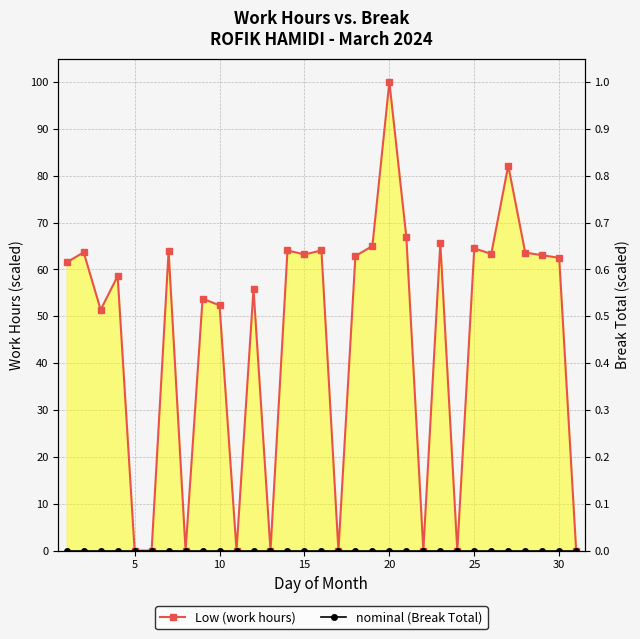

Reading left to right, what are all the values shown in this chart?

Low (work hours): 61.5	63.6	51.4	58.6	0.0	0.0	63.9	0.0	53.7	52.3	0.0	55.8	0.0	64.0	63.2	64.0	0.0	62.9	65.0	100.0	66.9	0.0	65.6	0.0	64.5	63.3	82.2	63.6	63.0	62.5	0.0
nominal (Break Total): 0.0	0.0	0.0	0.0	0.0	0.0	0.0	0.0	0.0	0.0	0.0	0.0	0.0	0.0	0.0	0.0	0.0	0.0	0.0	0.0	0.0	0.0	0.0	0.0	0.0	0.0	0.0	0.0	0.0	0.0	0.0